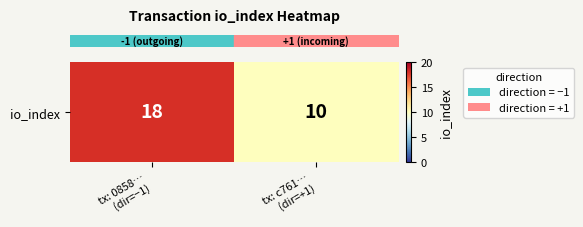

What is the change in value from tx: 0858…
(dir=−1) to tx: c761…
(dir=+1)?

-8